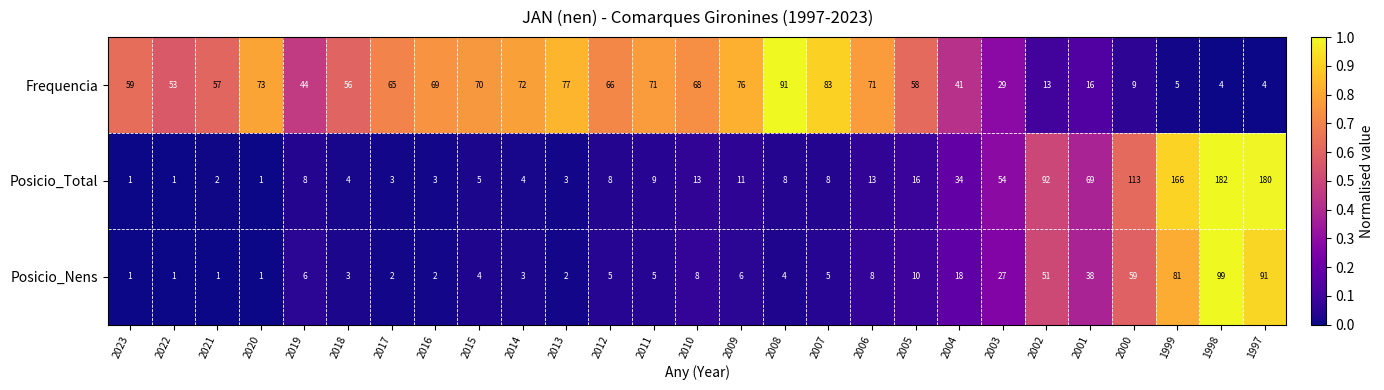

What is the spread (max minus min) of values at 2017?

63